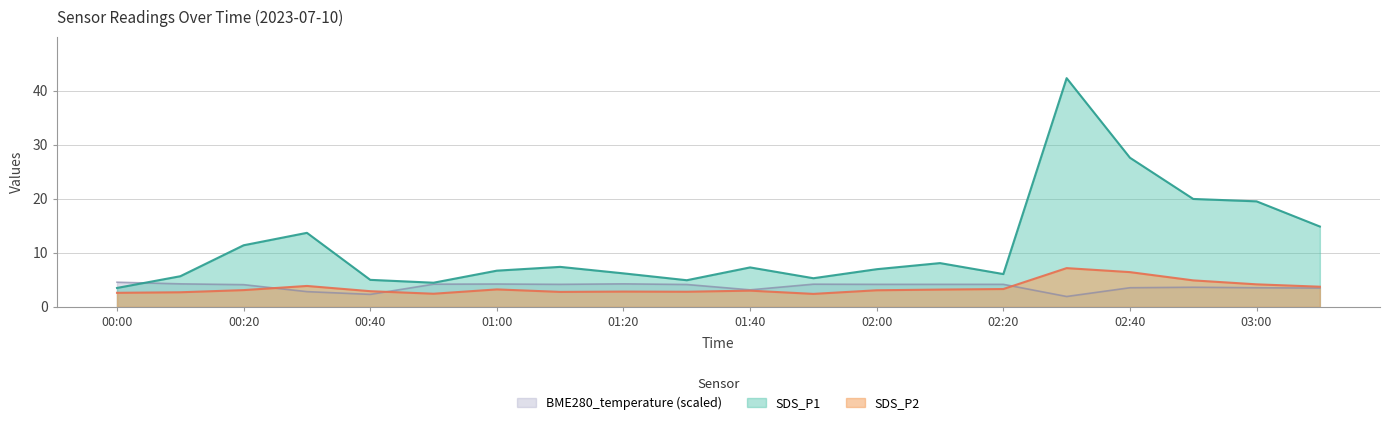

How many distinct data groups are displayed?

3